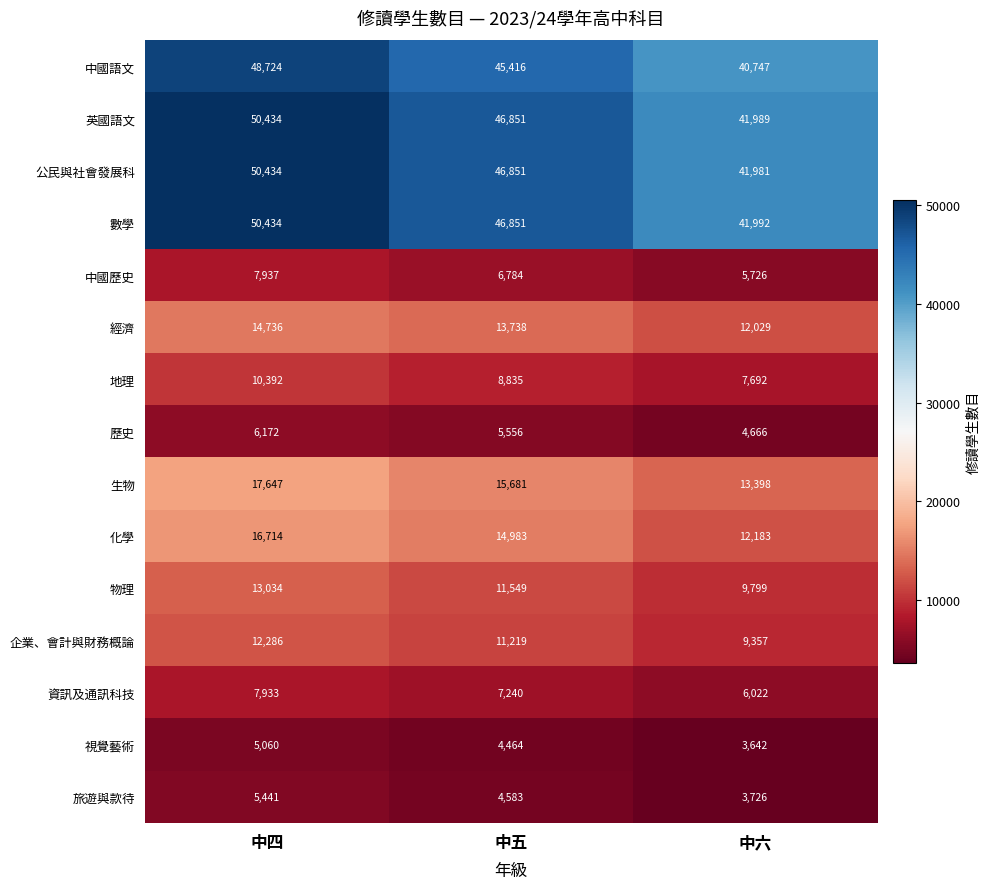

Which label corresponds to the smallest value in the chart?

中六